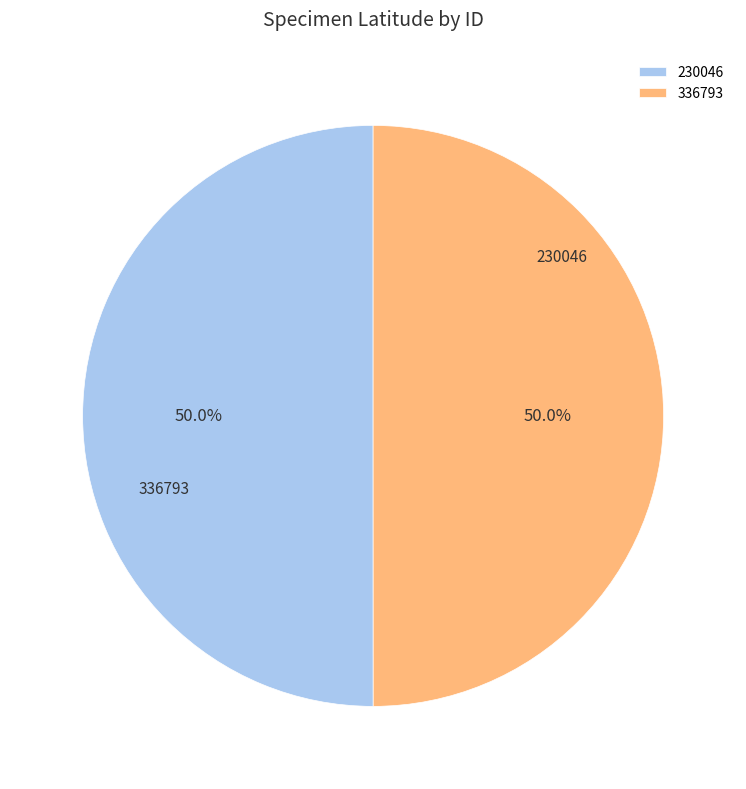

How many segments does this pie chart have?

2